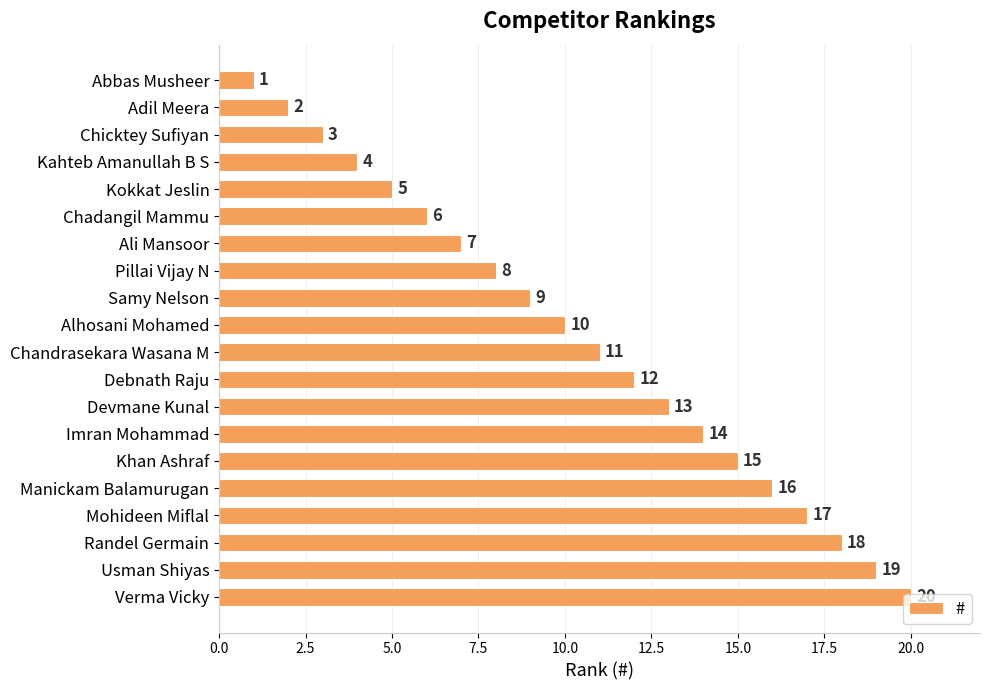

Where is the data nearest to the value 10?

Alhosani Mohamed